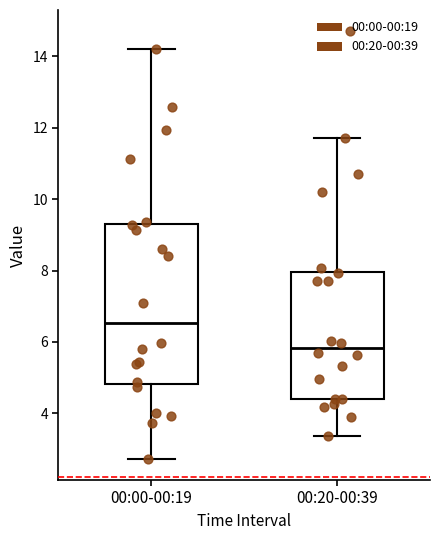

Which box has the highest median line?

00:00-00:19